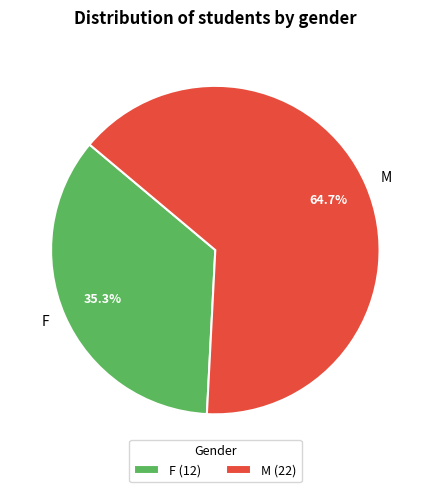

Rank the categories by value from lowest to highest.

F, M